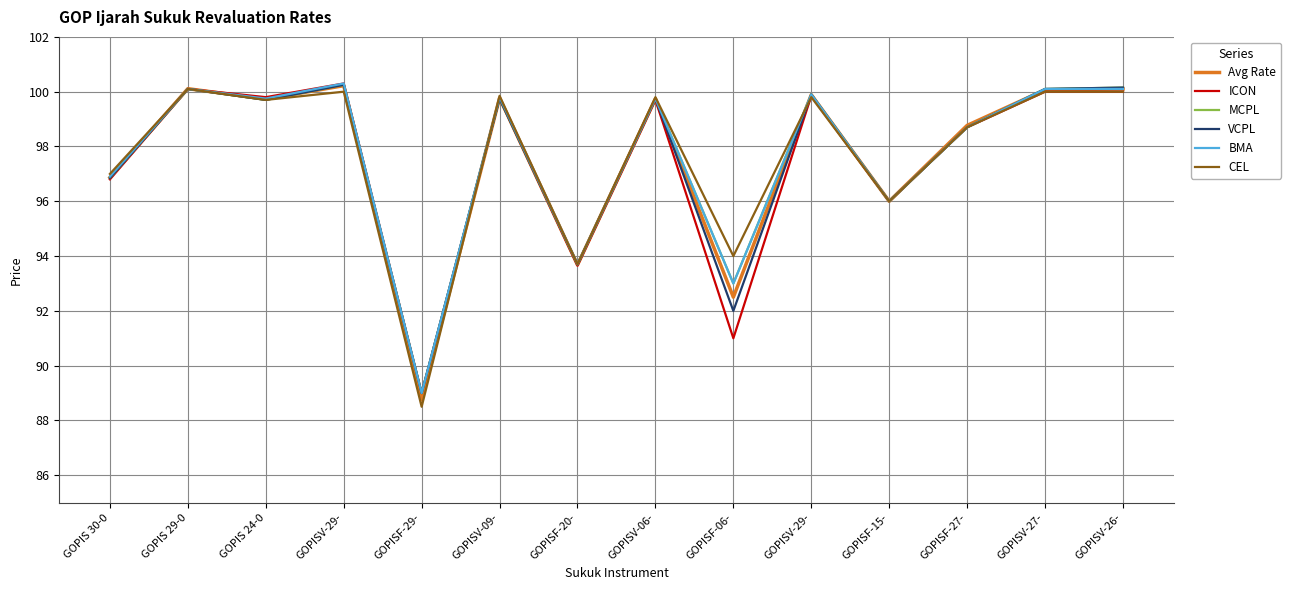

What is the difference between the second highest and second lowest values in the Avg Rate series?

7.6